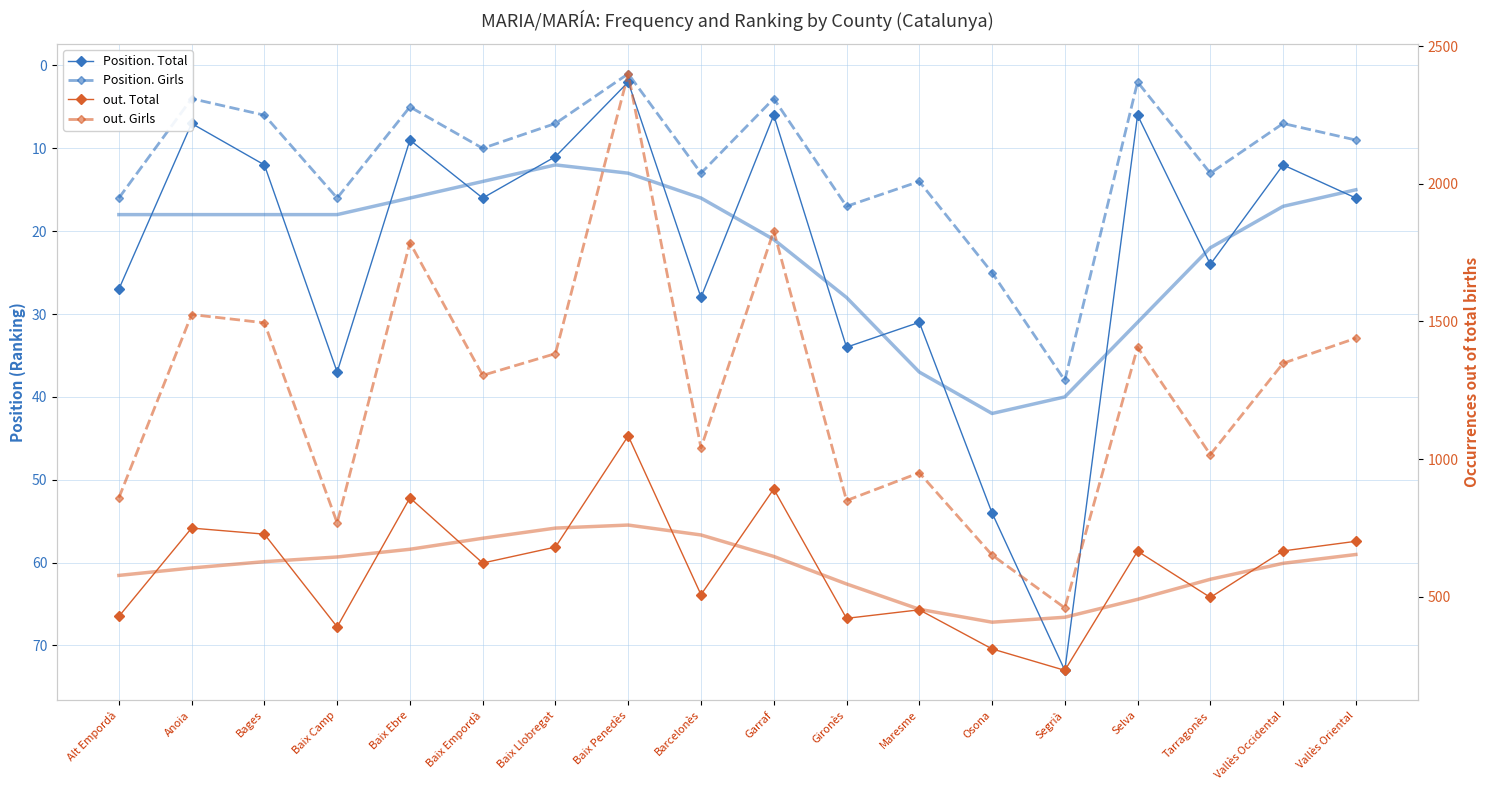

What are all the series names shown in the legend?

Position. Total, Position. Girls, out. Total, out. Girls